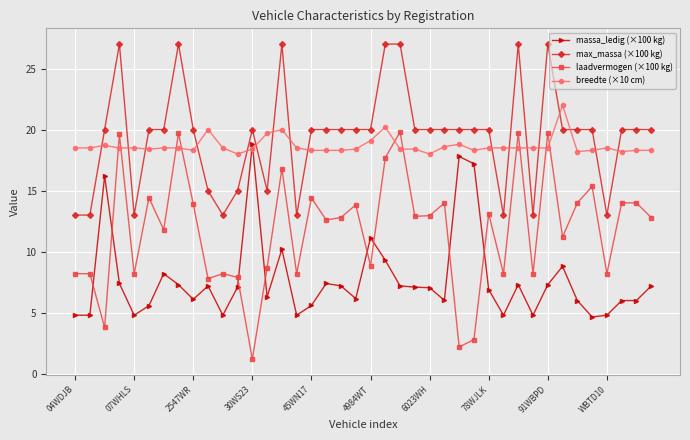

True or false: massa_ledig (×100 kg) and max_massa (×100 kg) cross at least once.

False